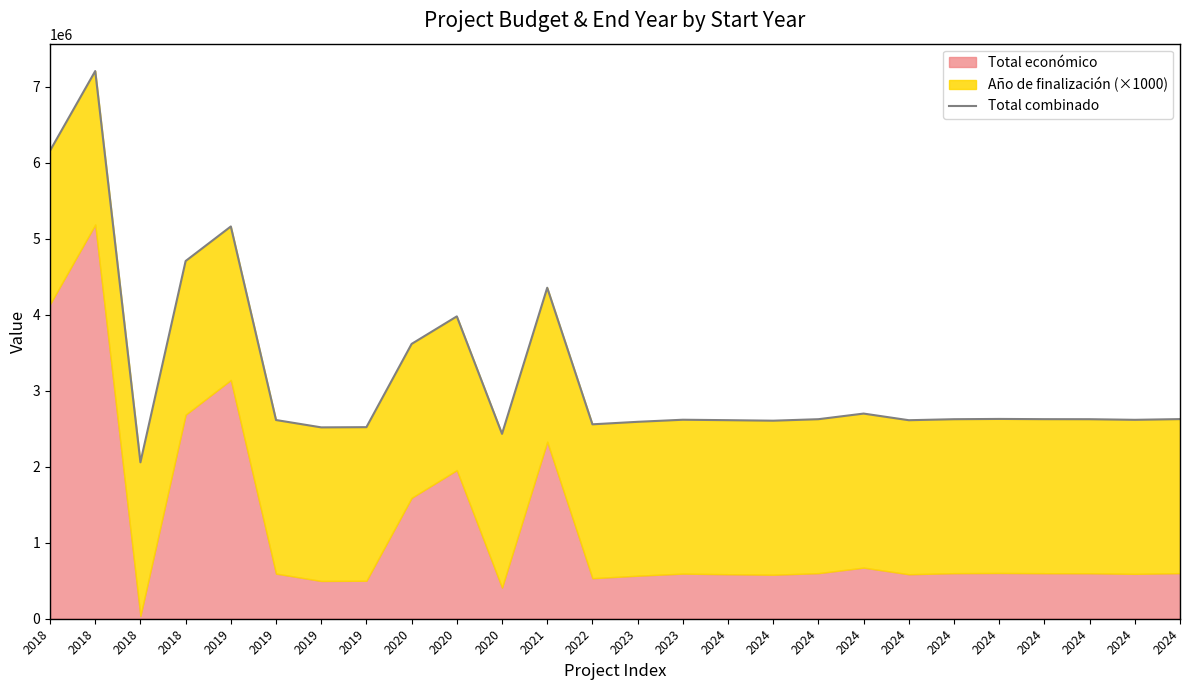

What is the difference between the second highest and minimum values?

4100746